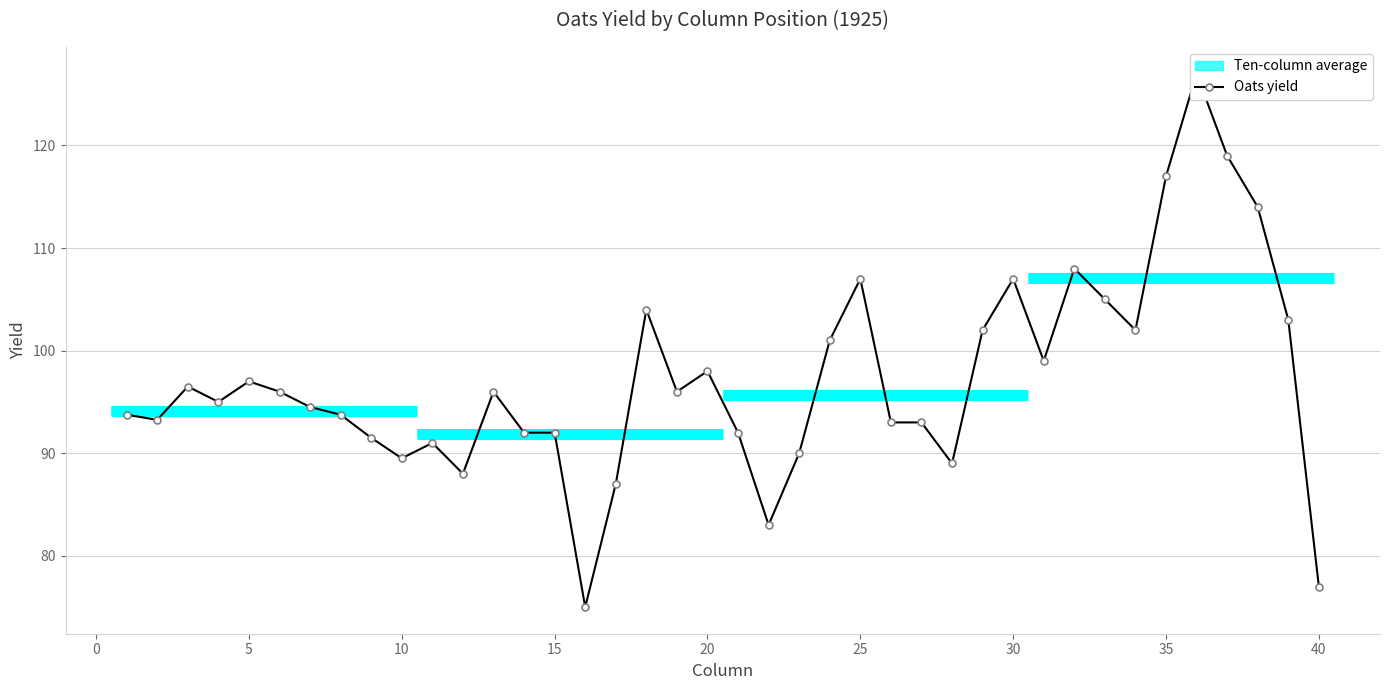

What is the greatest value displayed?

127.0